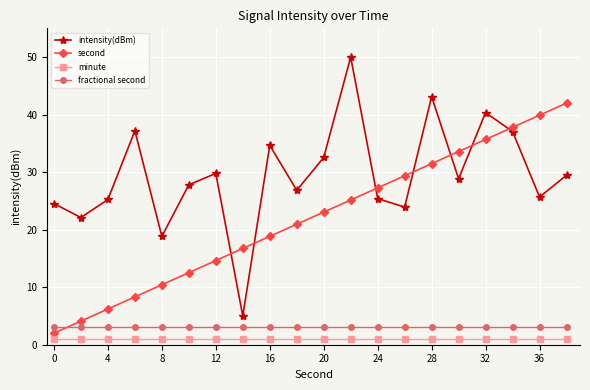

True or false: second has more than 2 interior local peaks.

False